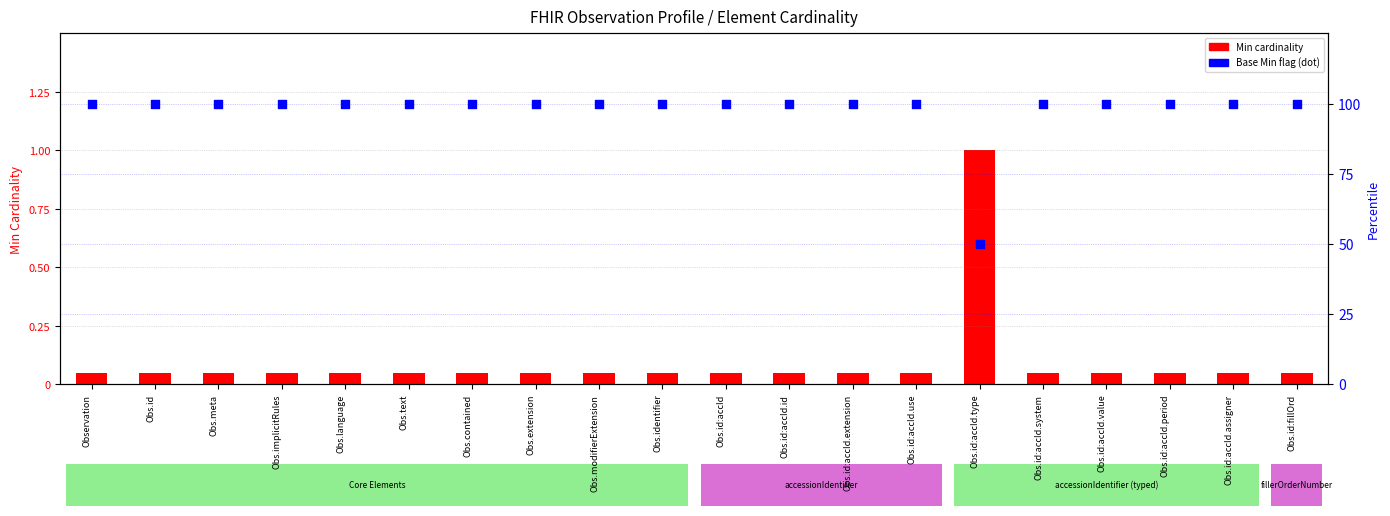

Which series has the largest Y range (max minus min)?

Required flag (Base Min=0 → 100%)